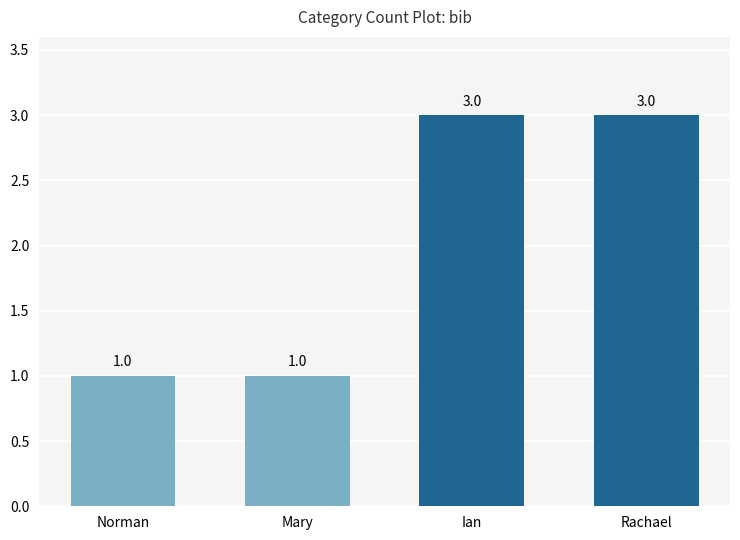

What is the greatest value displayed?

3